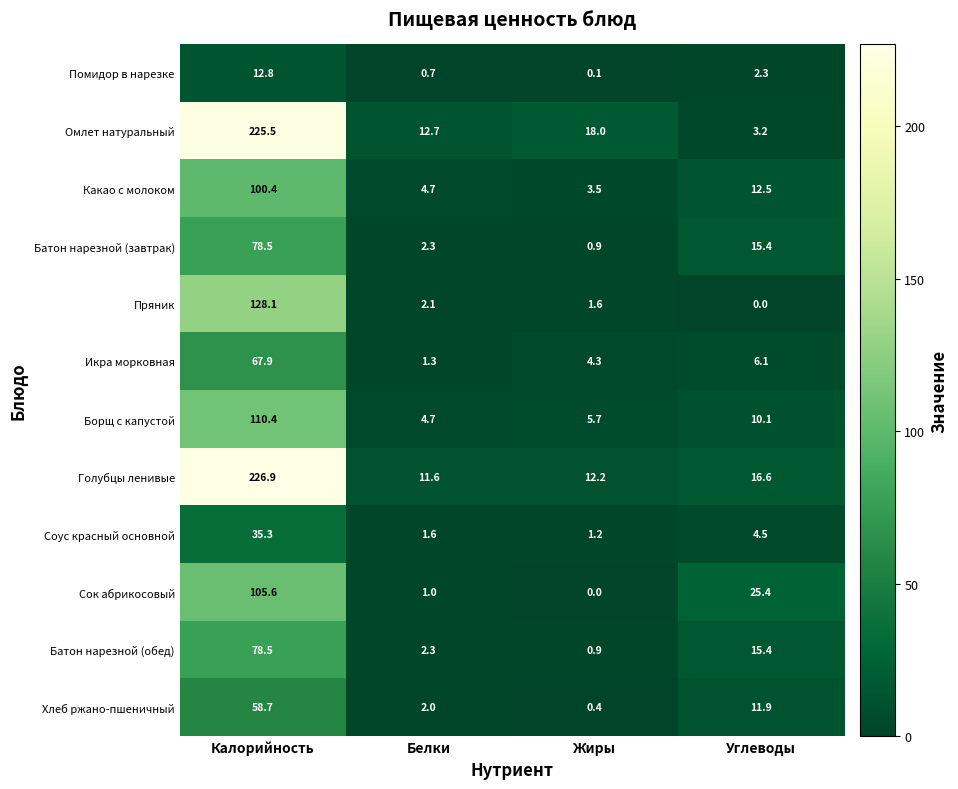

Between Калорийность and Углеводы, which series saw the biggest shift?

Омлет натуральный